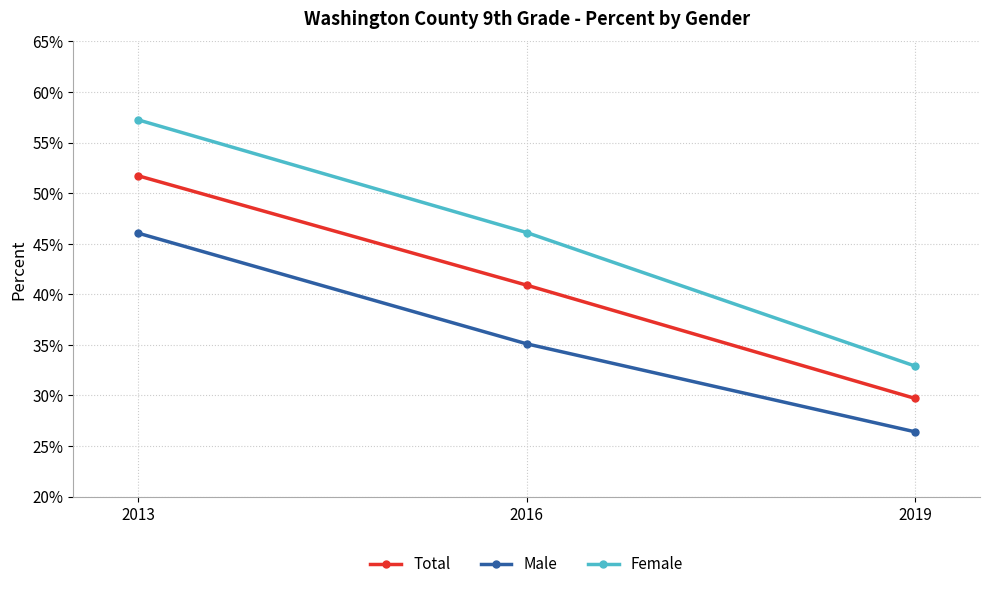

Does the chart have visible grid lines?

Yes